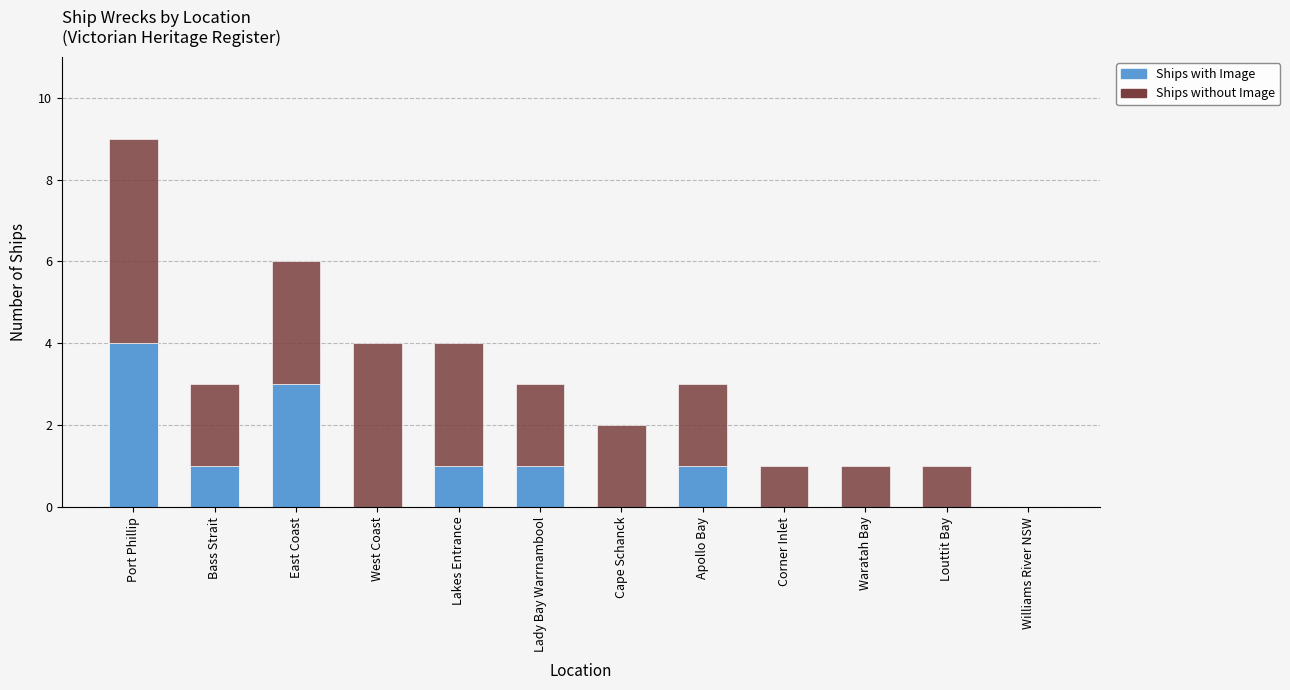

What is the sum of all Ships with Image values?

11